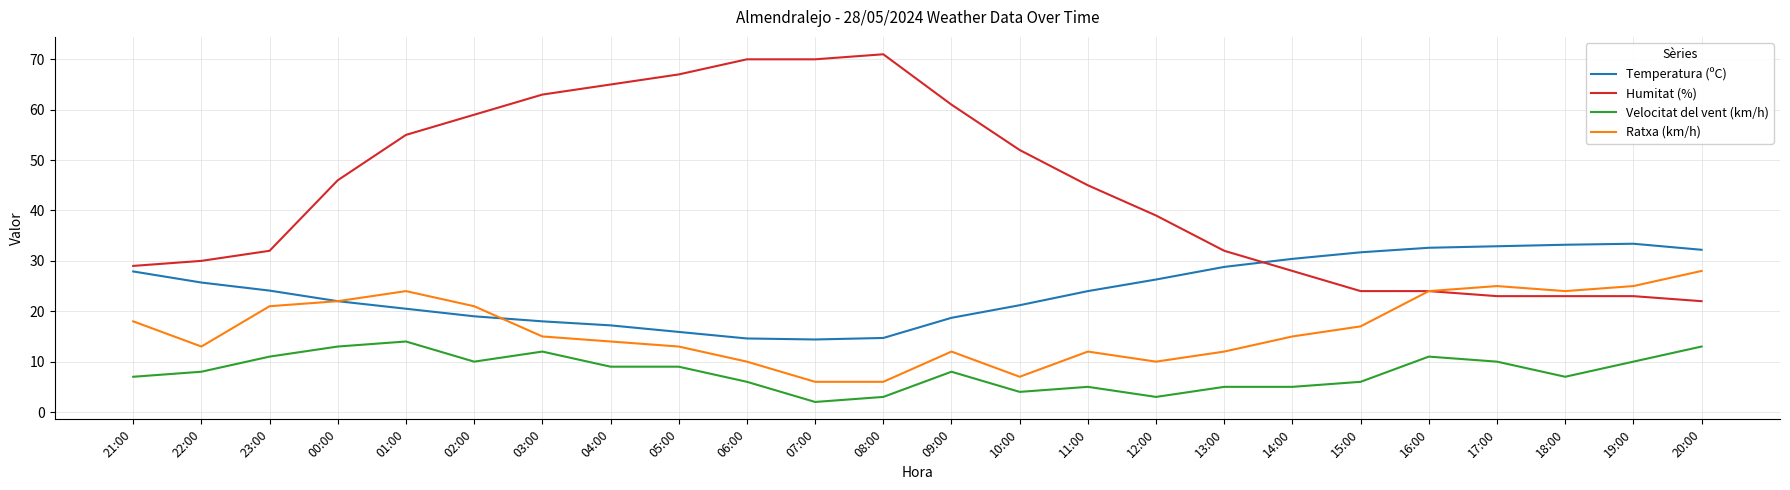

Is it true that Ratxa (km/h) equals 5.1 at 13:00?

False